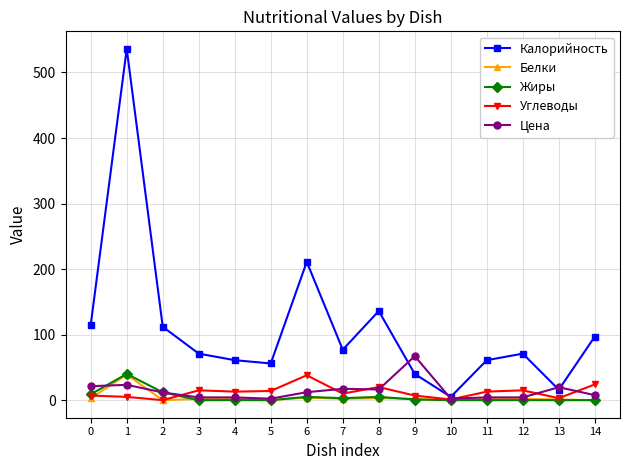

The Жиры series shows 9.0 at 0. True or false?

True